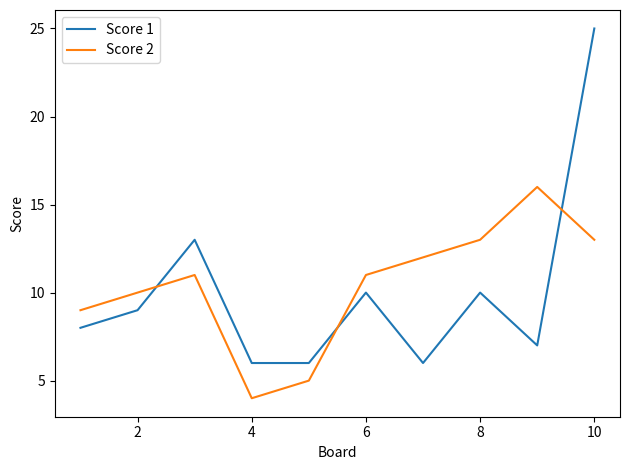

Which series has the largest total across all categories?

Score 2